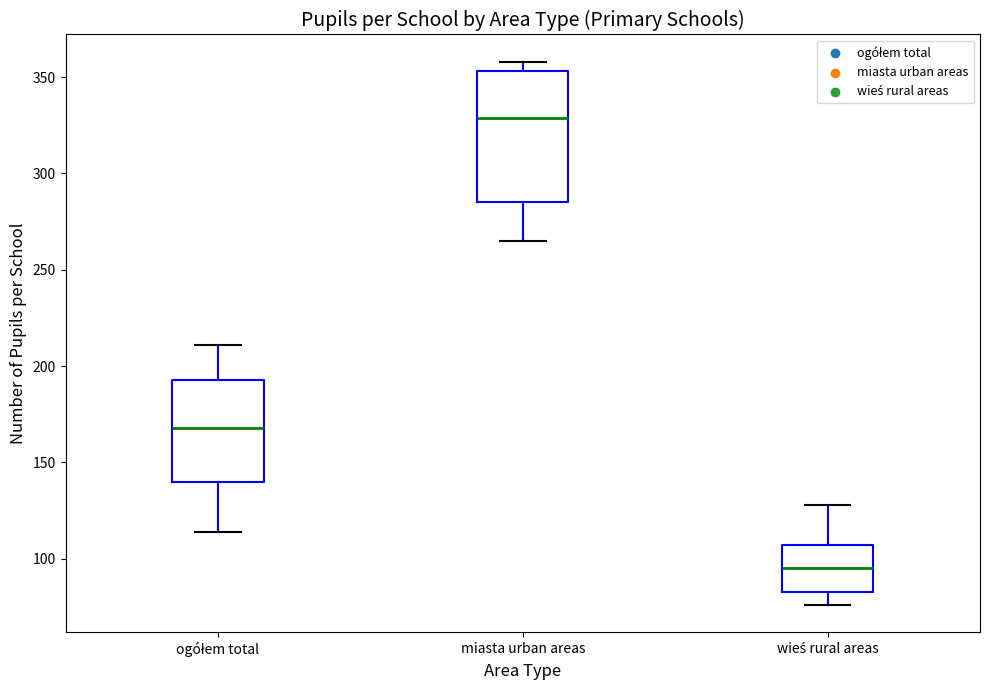

Reading left to right, read every box against the y-axis: the position of its median line, the range the box covers, and the ends of its whiskers. The values are not printed on the chart, so give them approximately, as read against the axis.

ogółem total: median 170, box 140 to 195, whiskers 115 to 210
miasta urban areas: median 330, box 285 to 355, whiskers 265 to 360
wieś rural areas: median 95, box 85 to 105, whiskers 75 to 130